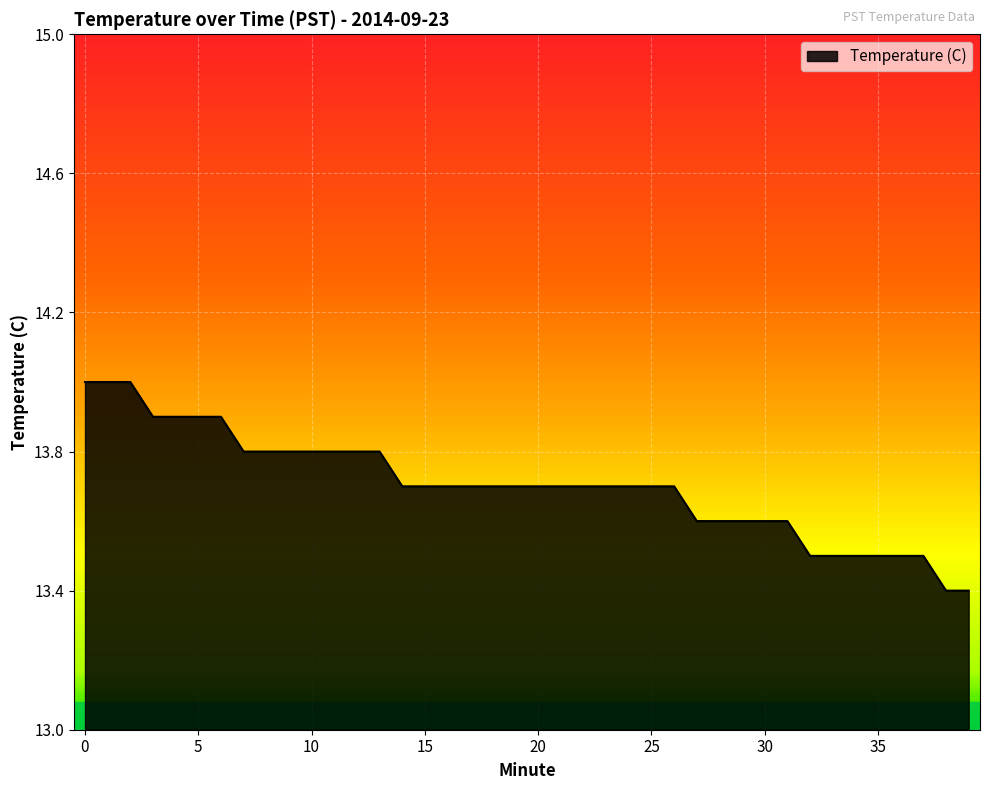

What is the greatest value displayed?

14.0